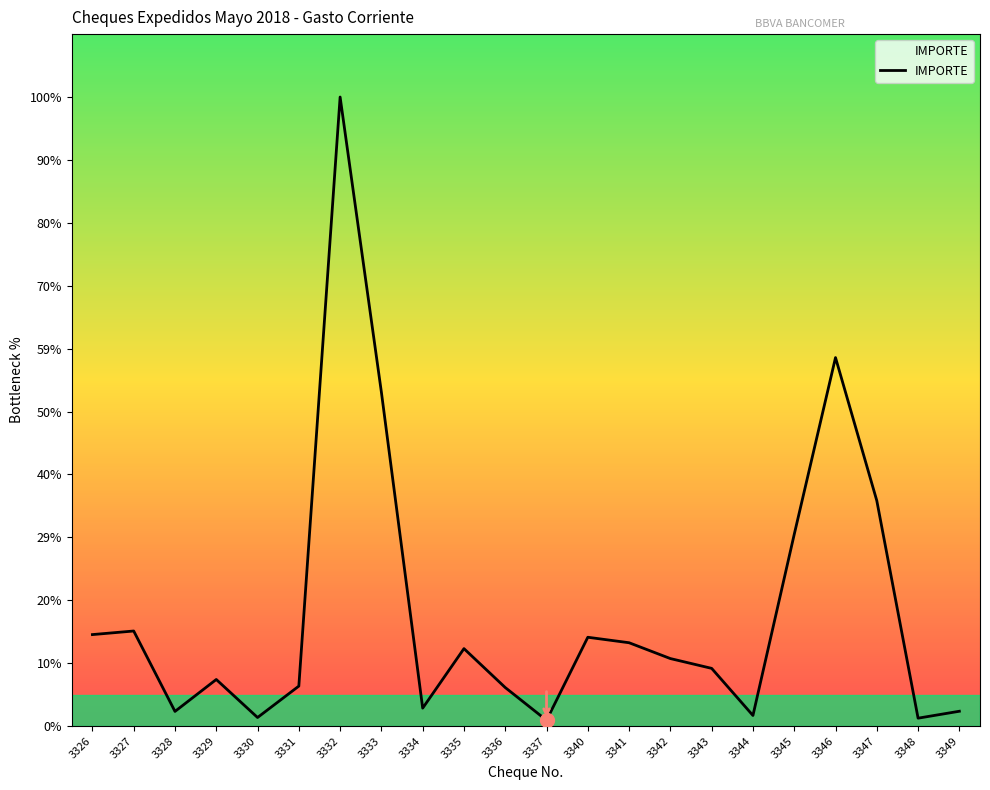

Reading left to right, list all the values displayed in this chart.

20600.0	21404.9	3316.0	10500.0	1945.0	9010.0	141543.0	75123.0	4050.0	17441.0	8685.5	1320.0	20000.0	18766.0	15205.0	13000.0	2400.0	43147.0	82920.9	50732.0	1793.7	3353.7